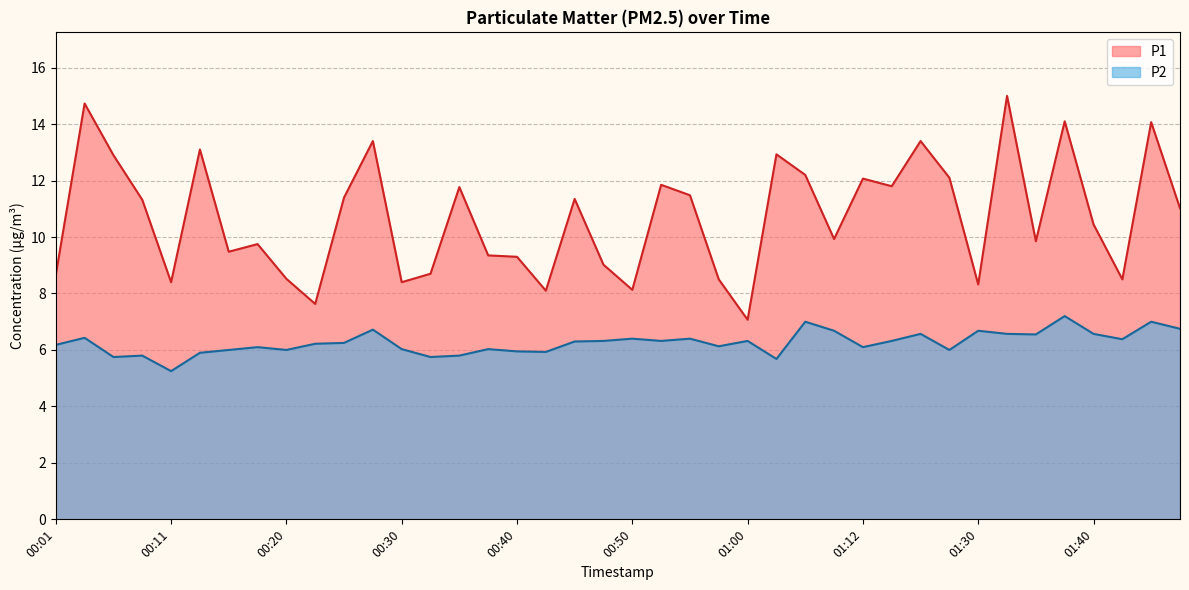

What is the label of the 4th point from the right?

01:40